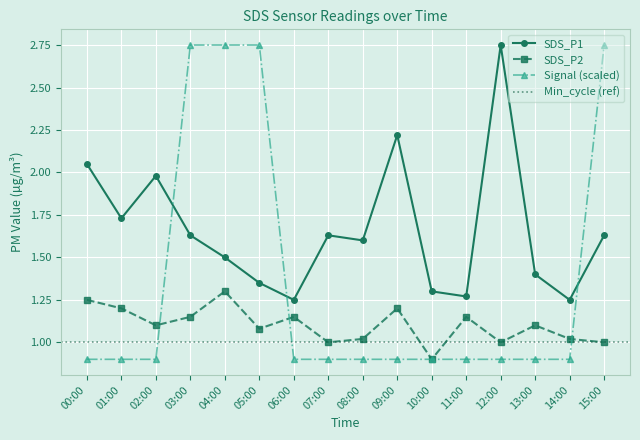

What is the value of the Signal point at the 13th from the left?

0.9